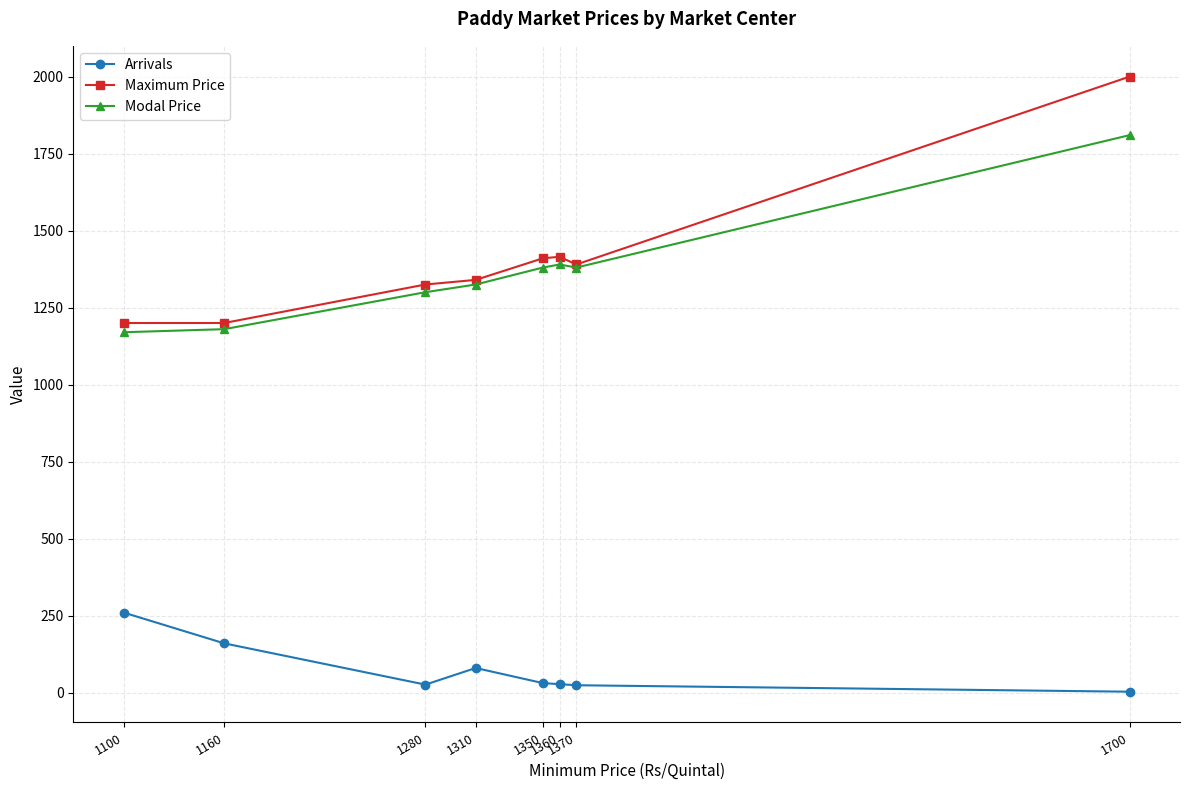

True or false: Maximum Price and Arrivals cross at least once.

False